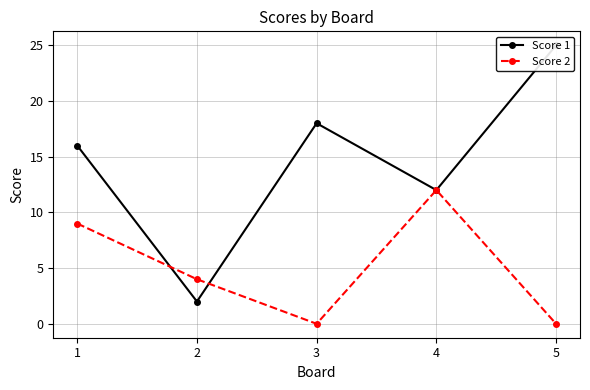

Rank the series by their maximum value, from lowest to highest.

Score 2, Score 1